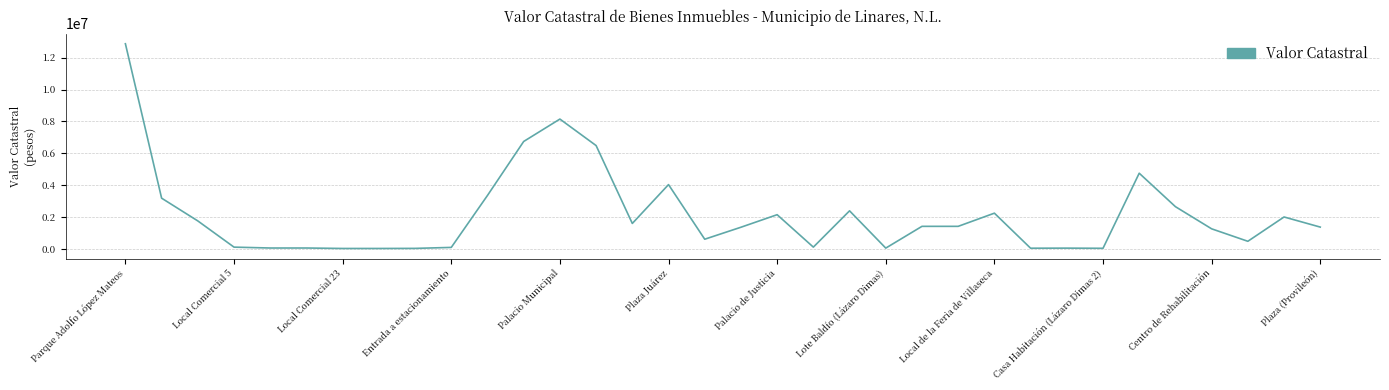

What is the difference between the maximum and minimum values?

12836509